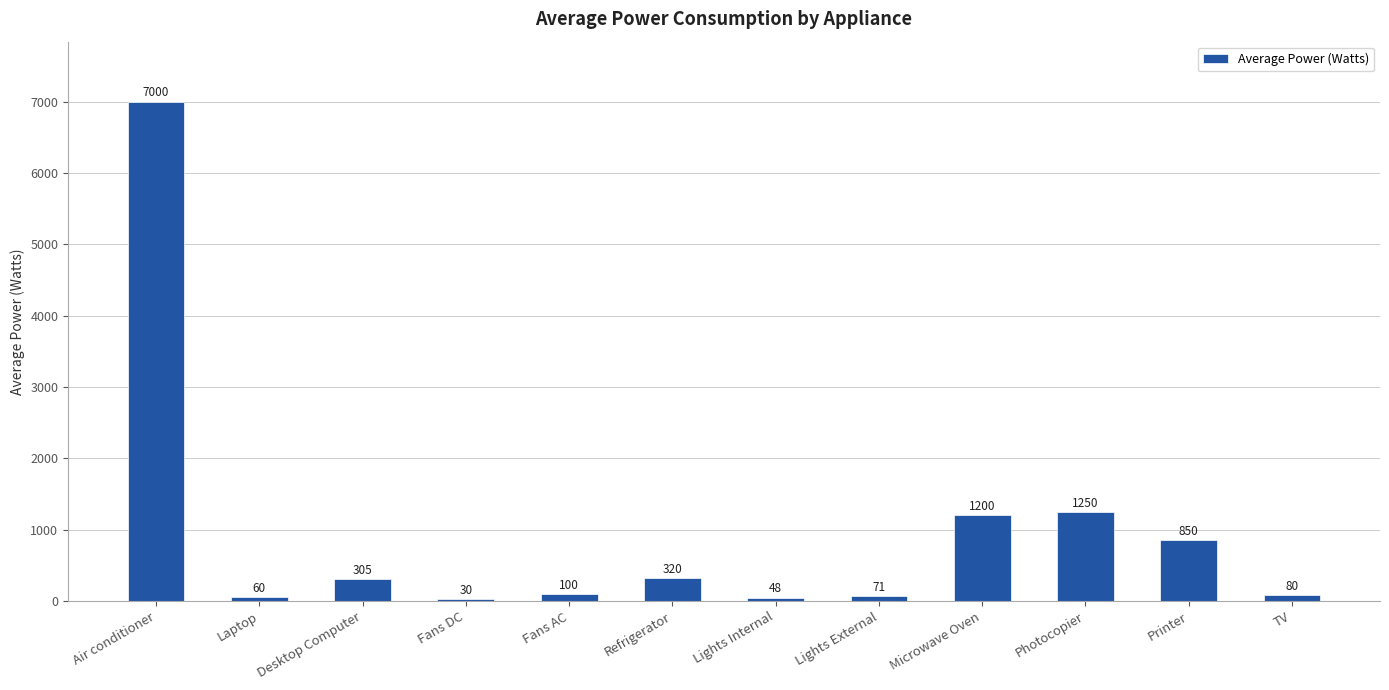

At which label is the value closest to 3515?

Photocopier